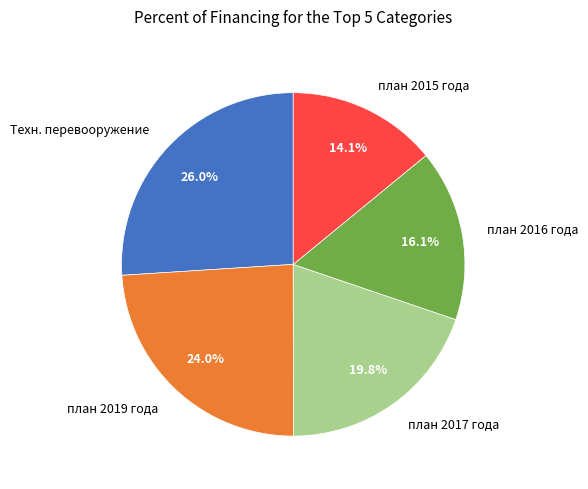

What percentage is the план 2015 года slice, to the nearest percent?

14%